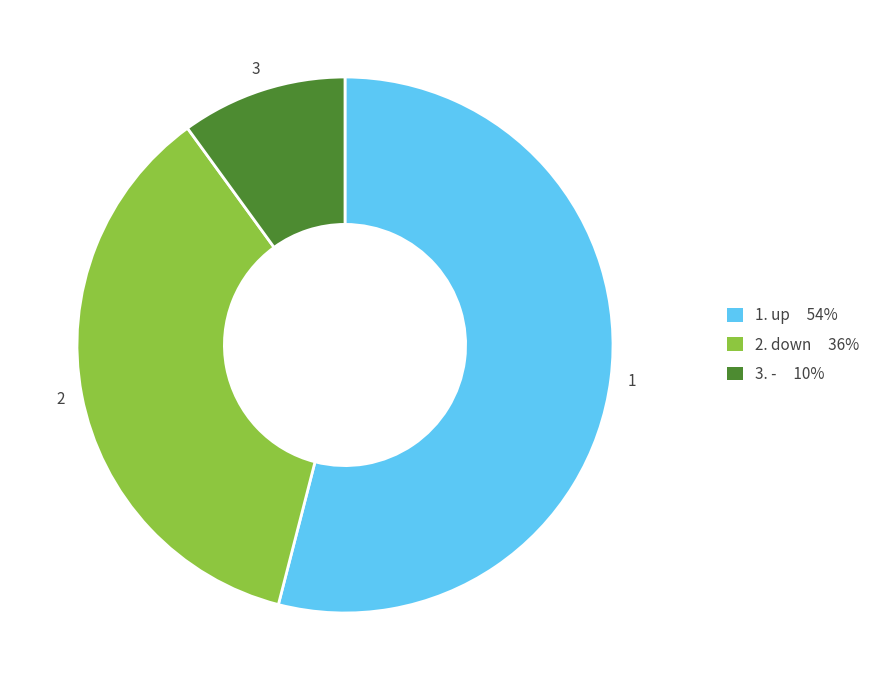

Is there any slice that represents more than half of the pie?

Yes